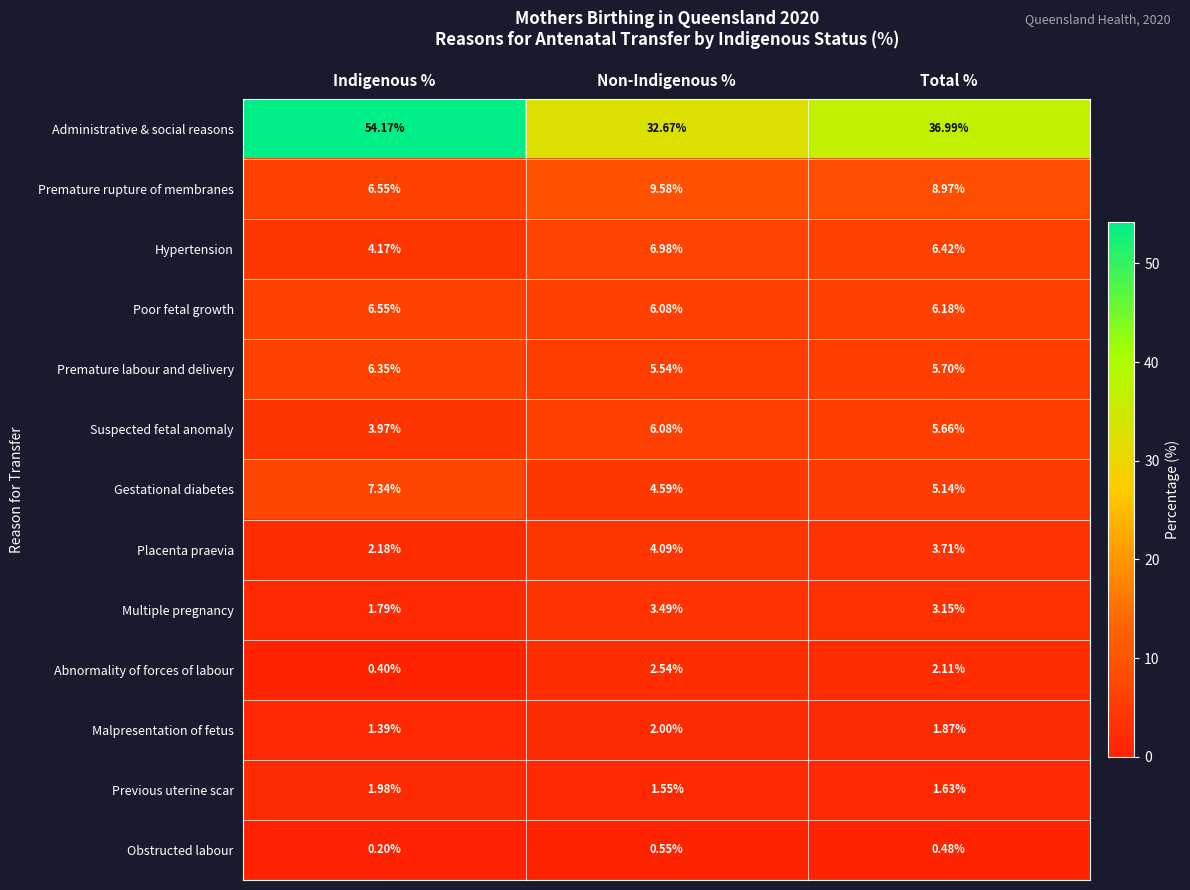

Between Indigenous % and Non-Indigenous %, which series saw the biggest shift?

Administrative & social reasons